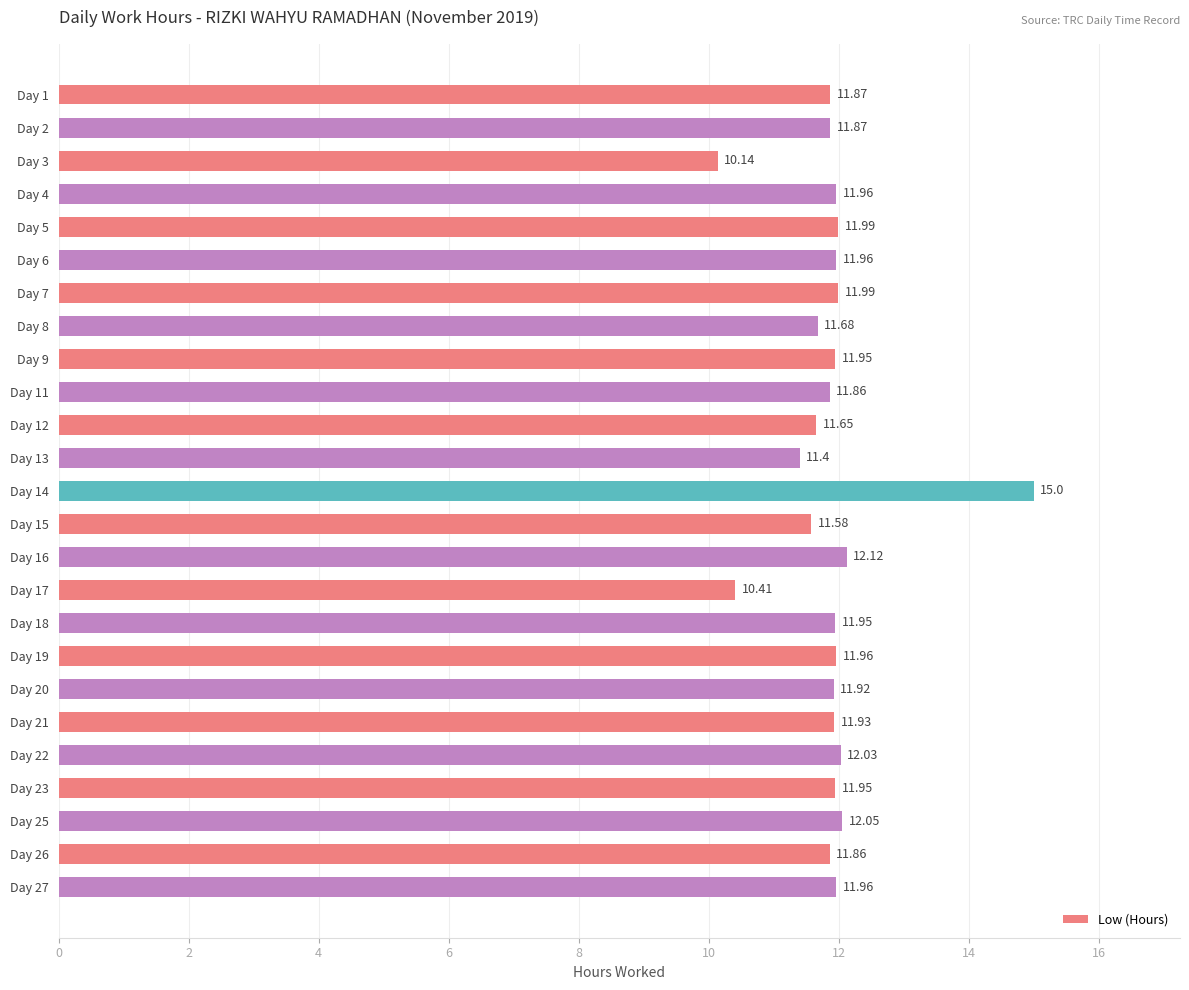

What is the difference between the maximum and minimum values?

4.9